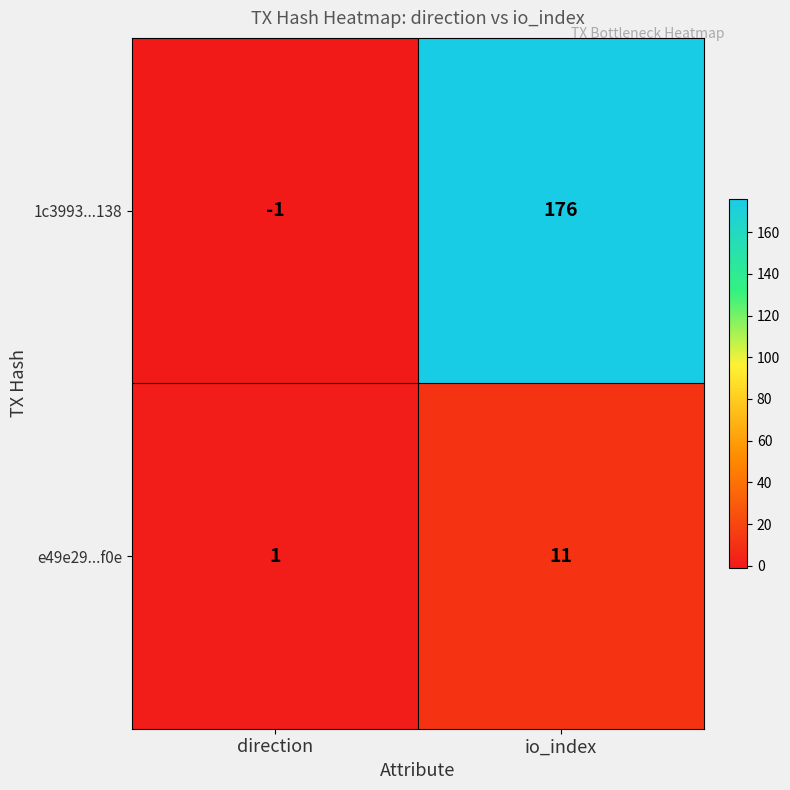

The 1c3993...138 series shows 300 at io_index. True or false?

False